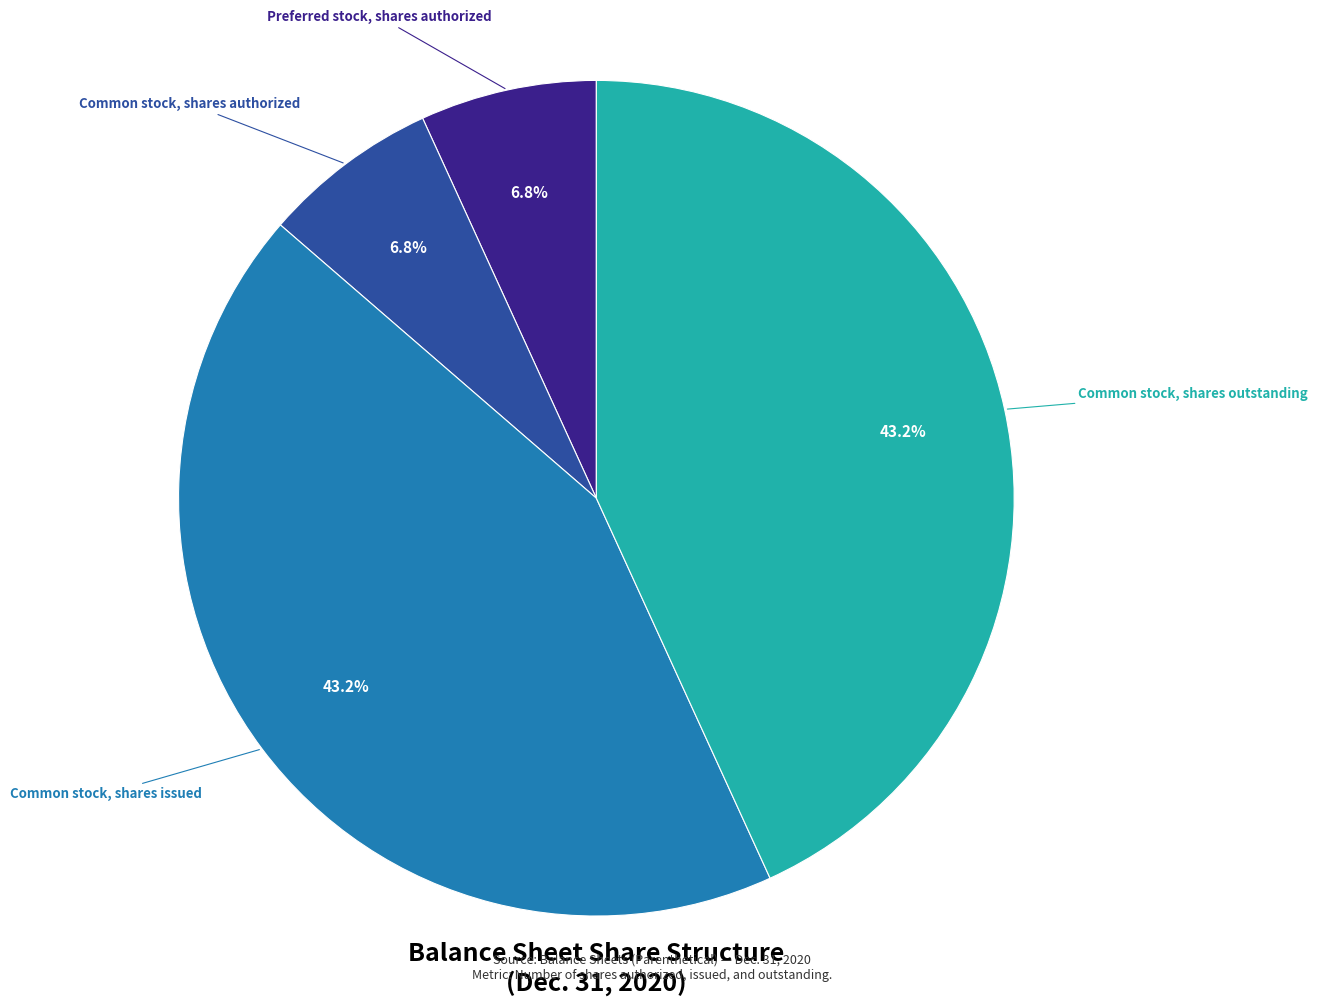

Is there a majority slice in this chart?

No